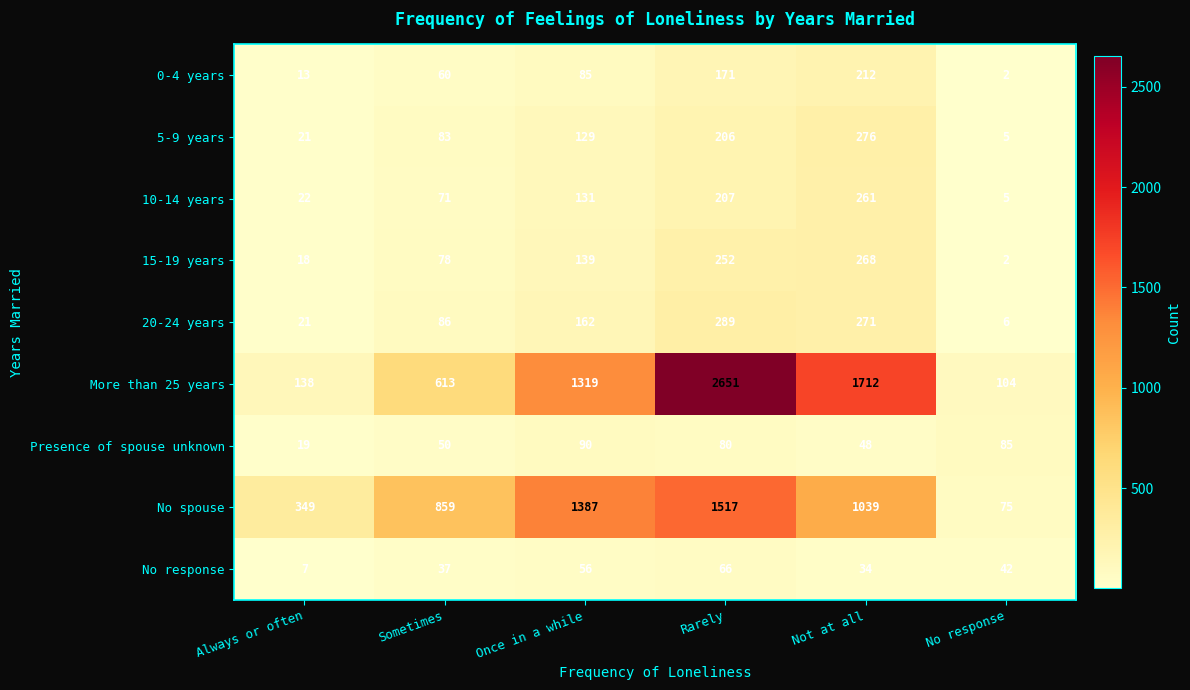

Which series has the largest total across all categories?

More than 25 years